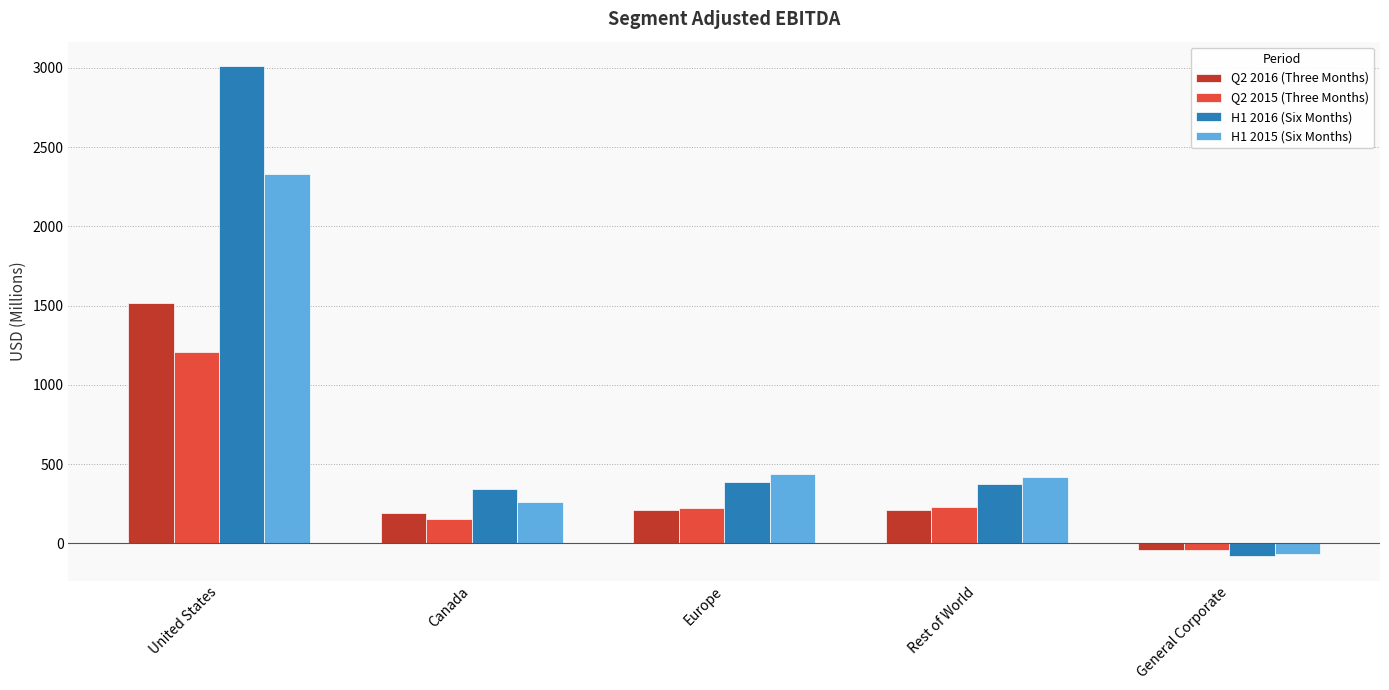

At which label does Q2 2016 (Three Months) first exceed 208?

United States